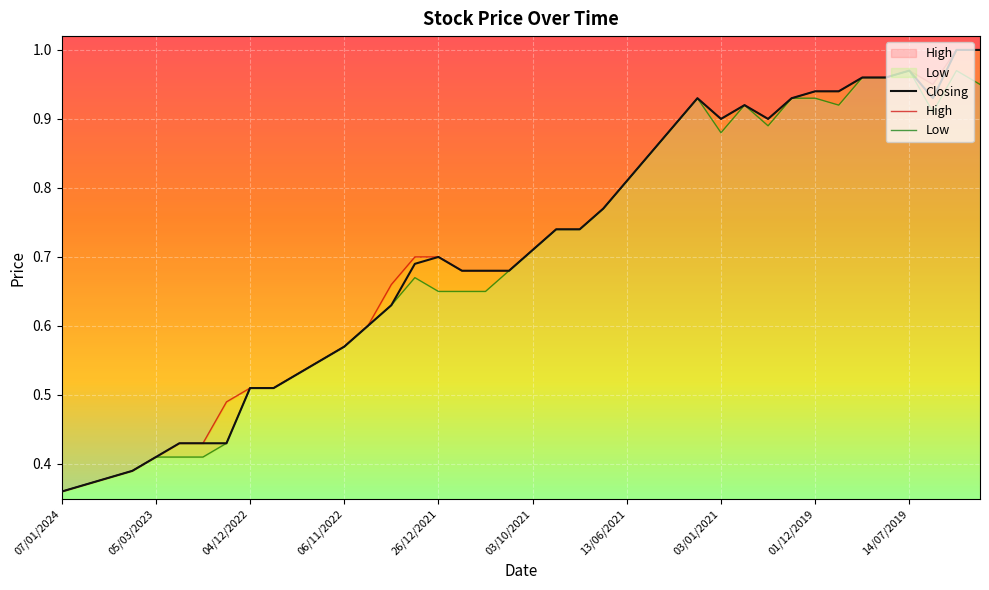

What is the label of the 16th point from the left?

02/01/2022